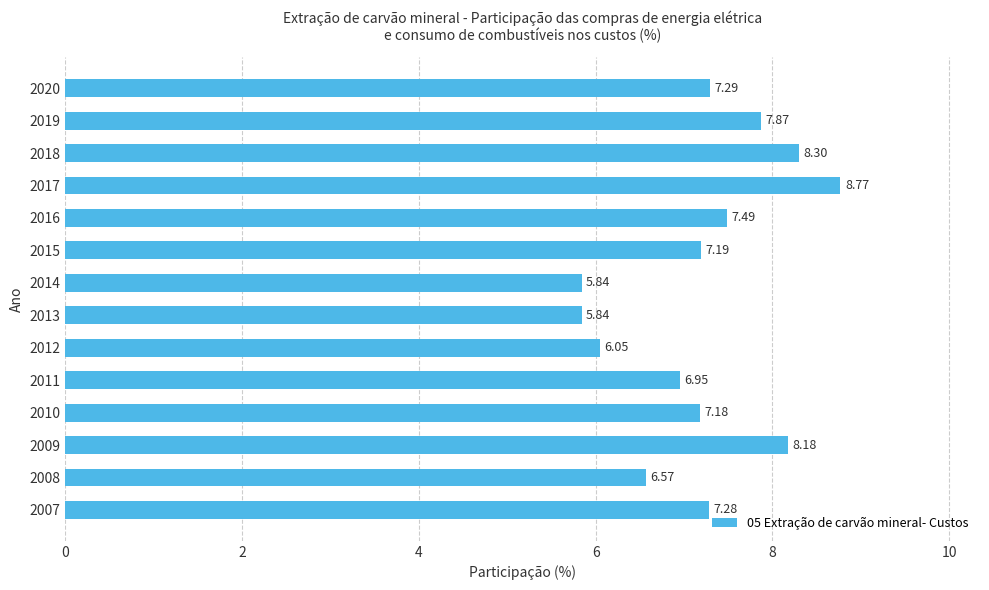

What is the ratio of the value at 2012 to the value at 2016?

0.8